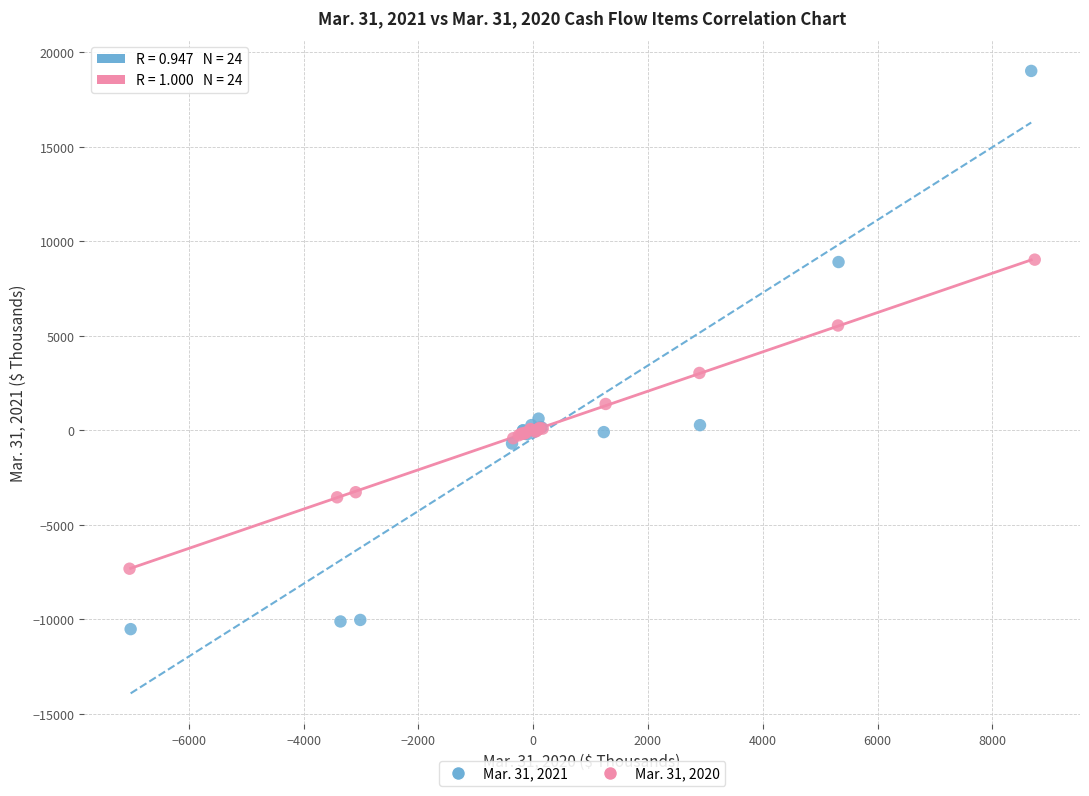

Which series contains the lowest Y value?

Mar. 31, 2021